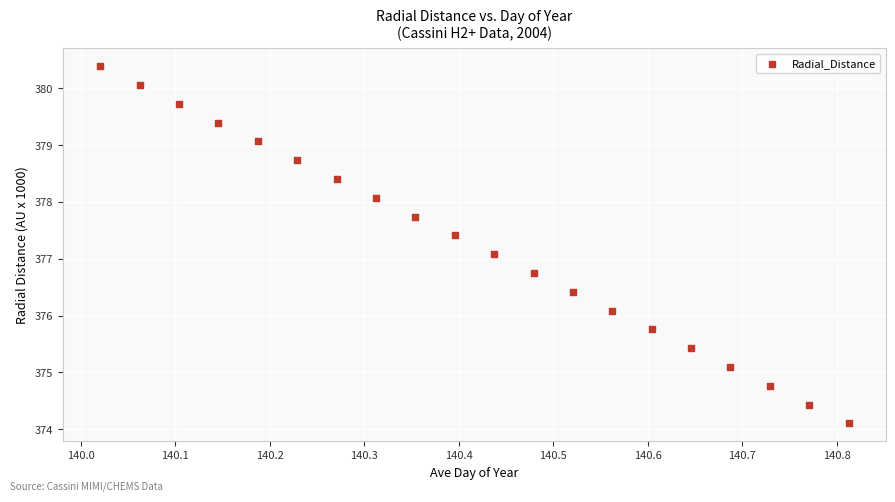

What is the range of X values (max minus min)?

0.8